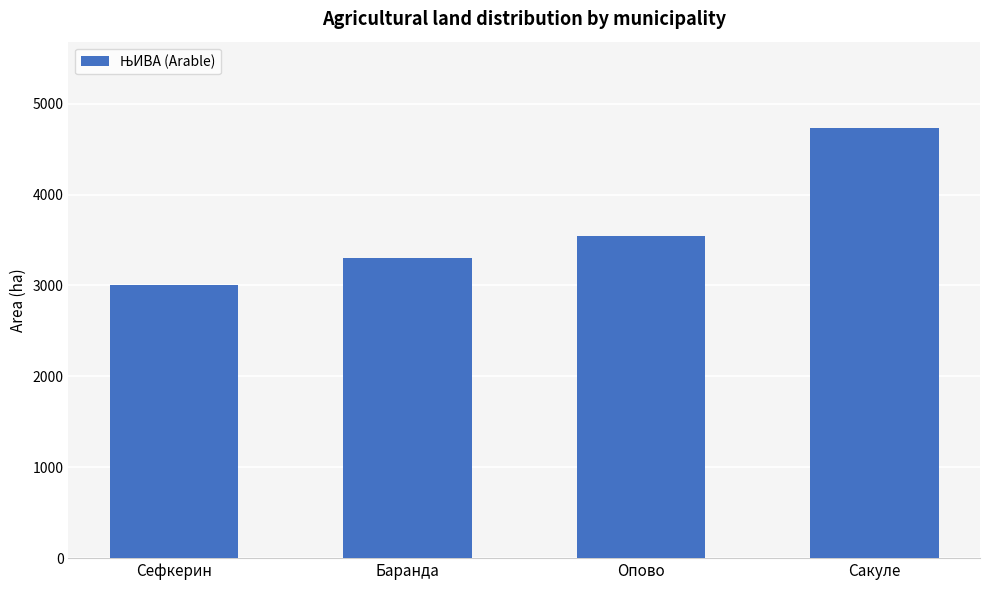

List the labels in order of value, smallest first.

Сефкерин, Баранда, Опово, Сакуле